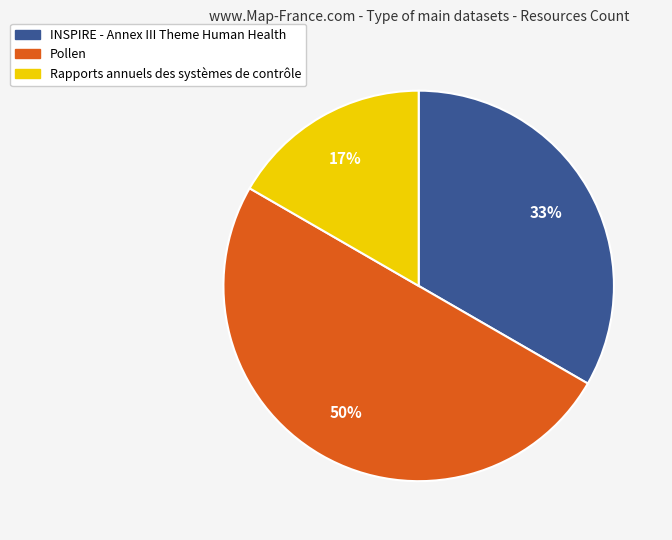

Is INSPIRE - Annex III Theme Human Health the majority of the pie?

No